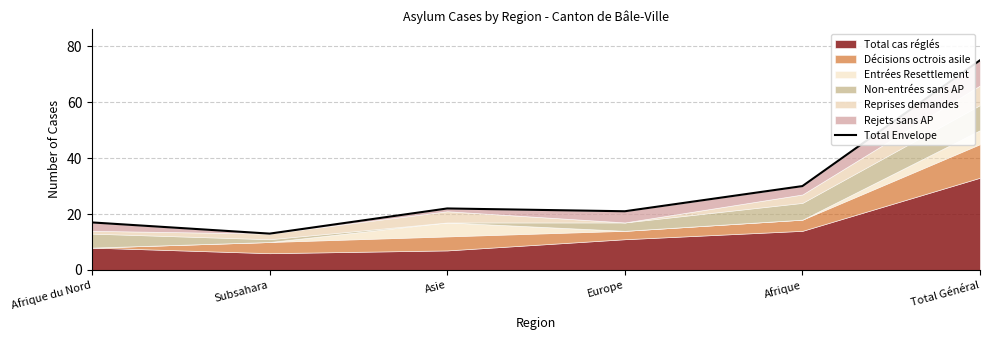

Does the chart have visible grid lines?

Yes